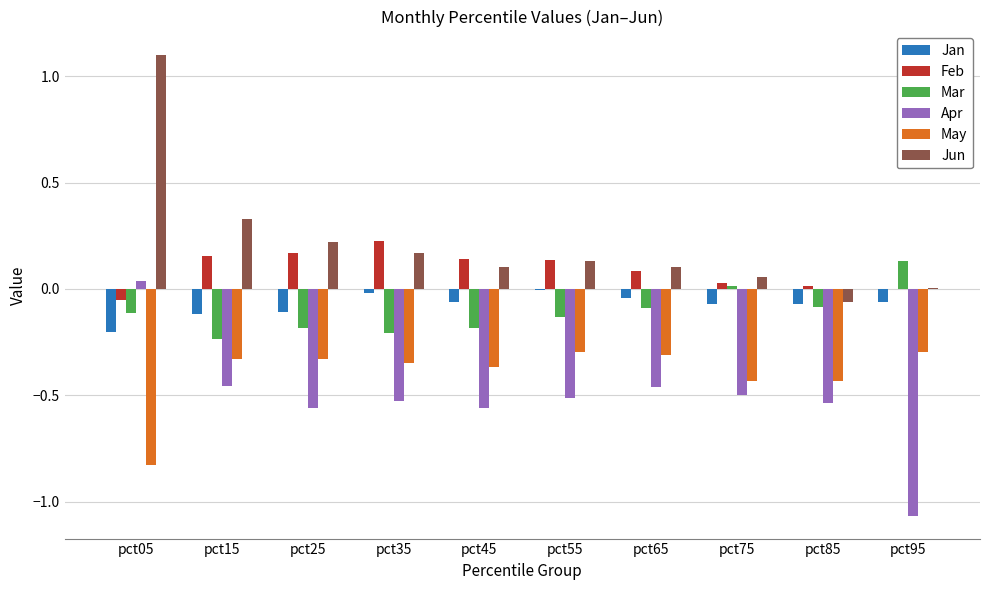

What is the greatest value displayed?

1.1